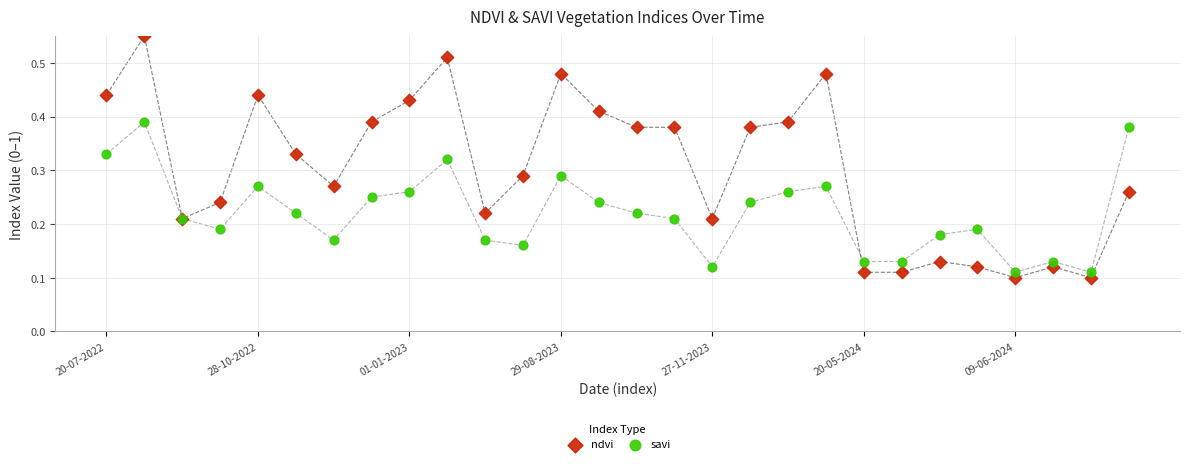

What are all the series names shown in the legend?

ndvi, savi